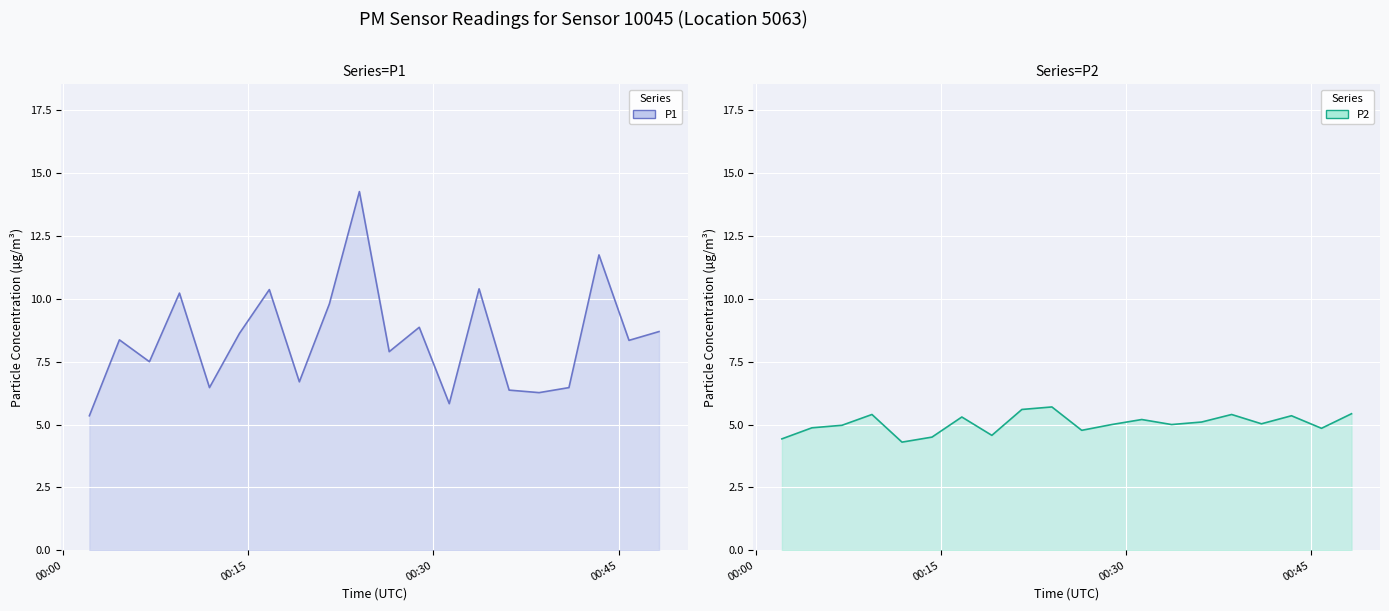

True or false: P1 and P2 intersect in this chart.

False